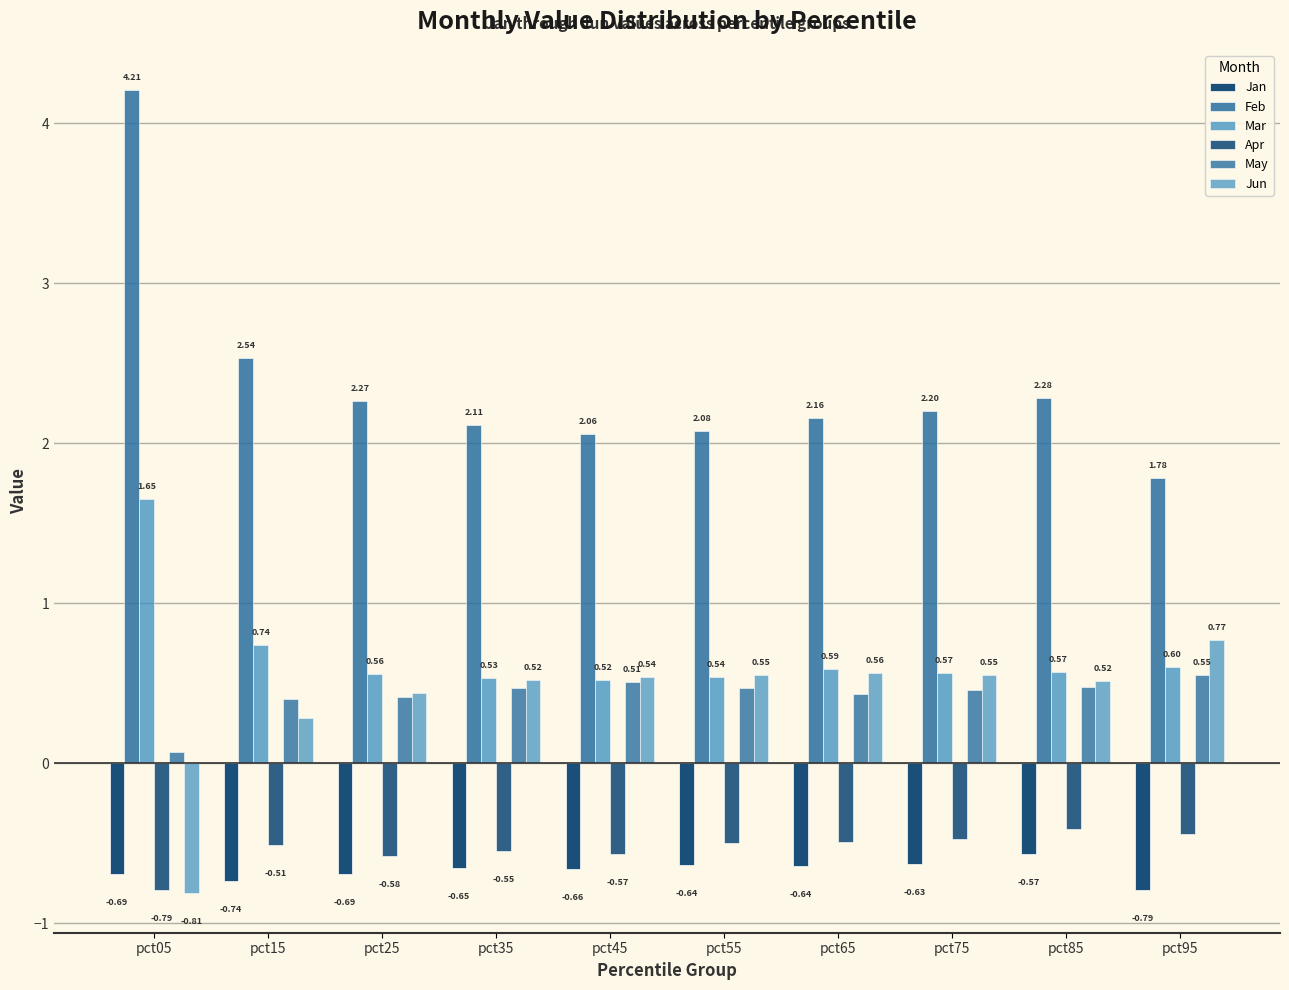

The value of Jun at pct35 is 0.2. True or false?

False